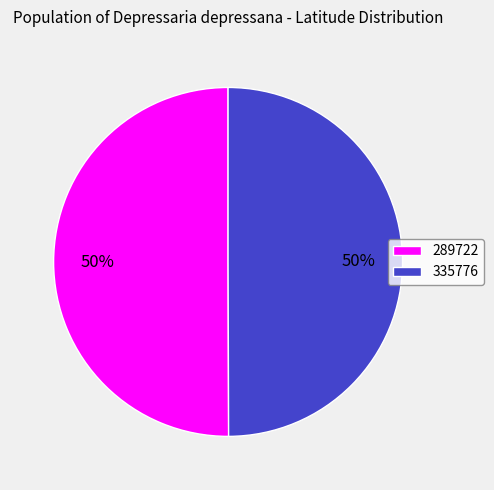

What percentage is the 335776 slice, to the nearest percent?

50%